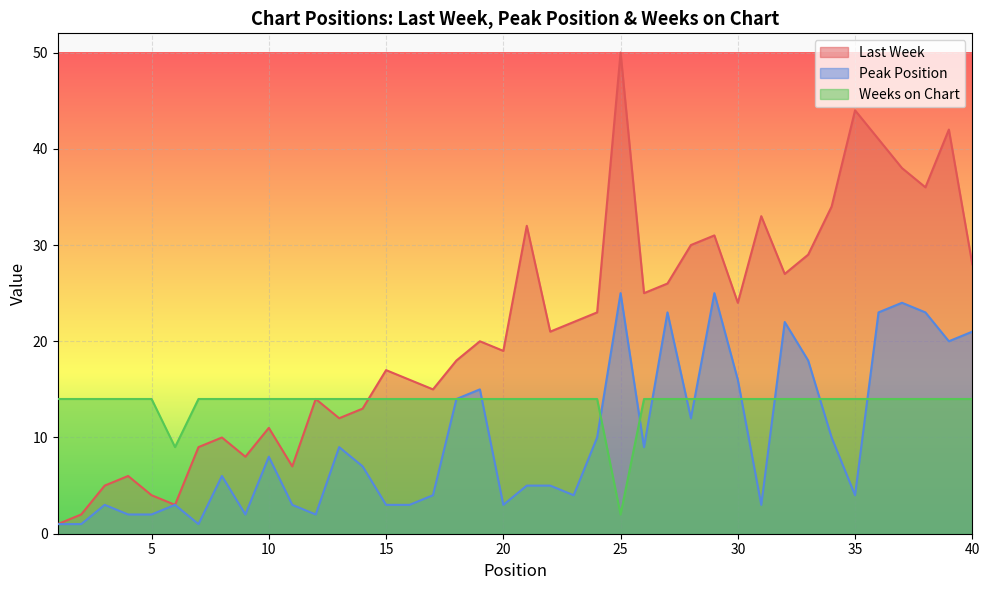

Reading left to right, list all the values displayed in this chart.

Last Week: 1=1	2=2	3=5	4=6	5=4	6=3	7=9	8=10	9=8	10=11	11=7	12=14	13=12	14=13	15=17	16=16	17=15	18=18	19=20	20=19	21=32	22=21	23=22	24=23	25=50	26=25	27=26	28=30	29=31	30=24	31=33	32=27	33=29	34=34	35=44	36=41	37=38	38=36	39=42	40=28
Peak Position: 1=1	2=1	3=3	4=2	5=2	6=3	7=1	8=6	9=2	10=8	11=3	12=2	13=9	14=7	15=3	16=3	17=4	18=14	19=15	20=3	21=5	22=5	23=4	24=10	25=25	26=9	27=23	28=12	29=25	30=16	31=3	32=22	33=18	34=10	35=4	36=23	37=24	38=23	39=20	40=21
Weeks on Chart: 1=14	2=14	3=14	4=14	5=14	6=9	7=14	8=14	9=14	10=14	11=14	12=14	13=14	14=14	15=14	16=14	17=14	18=14	19=14	20=14	21=14	22=14	23=14	24=14	25=2	26=14	27=14	28=14	29=14	30=14	31=14	32=14	33=14	34=14	35=14	36=14	37=14	38=14	39=14	40=14